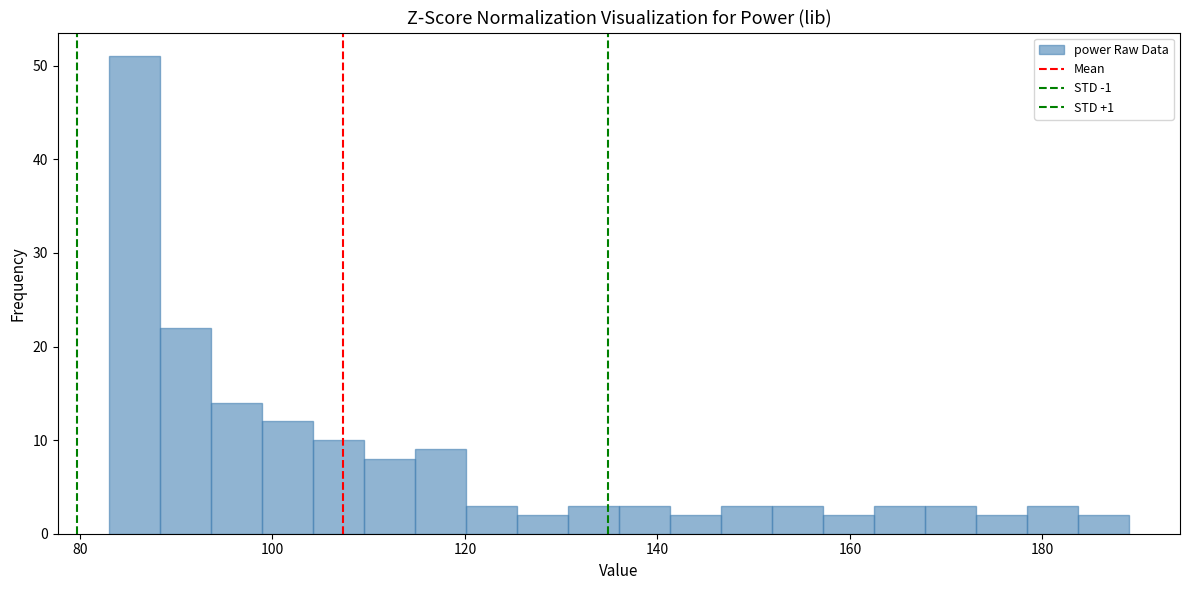

Around what value on the x-axis is the tallest bar? Give the approximate position of its centre, as read against the axis.

86